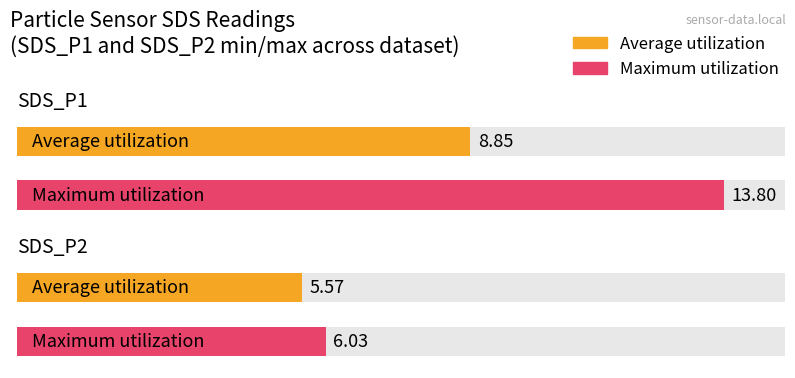

Count the number of categories in the chart.

2